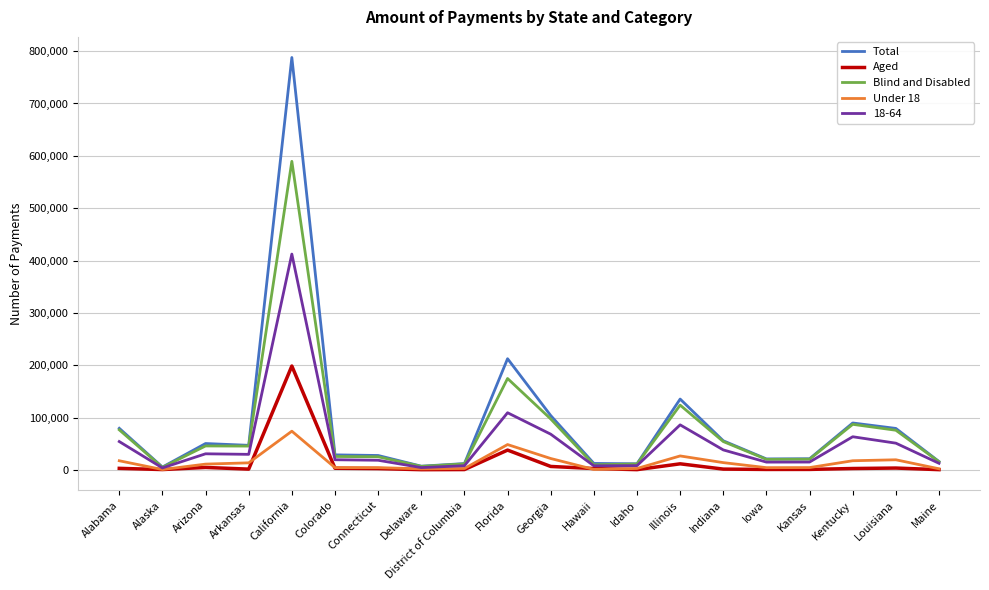

What is the difference between the second highest and minimum values in the Under 18 series?

47739